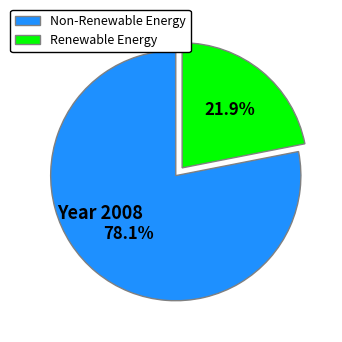

Count the number of slices in the pie.

2